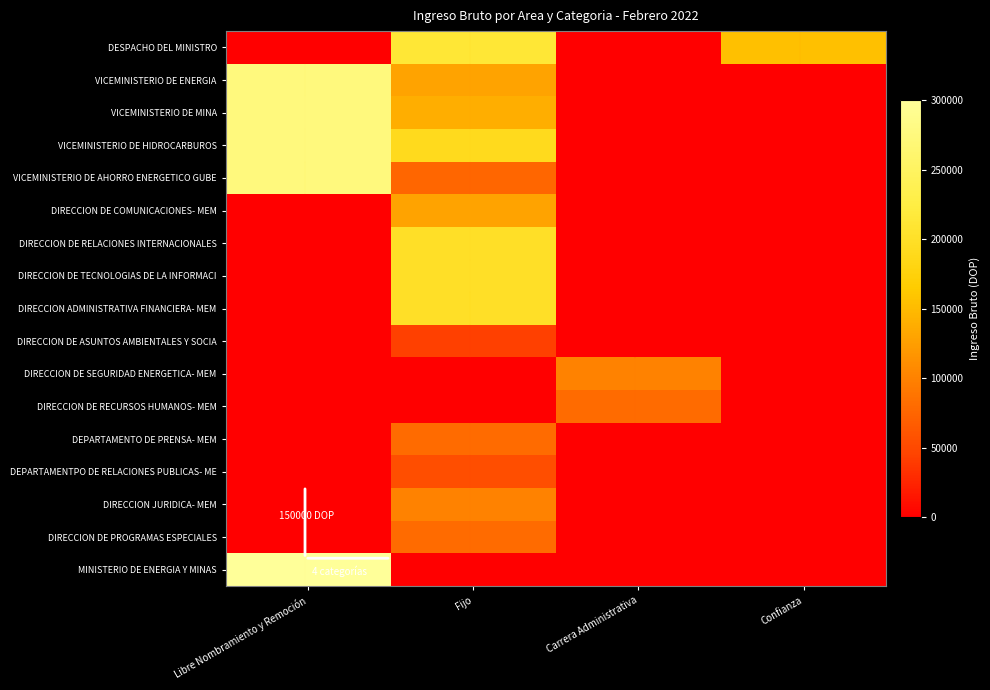

At Carrera Administrativa, list the series in order from smallest to largest.

DESPACHO DEL MINISTRO, VICEMINISTERIO DE ENERGIA, VICEMINISTERIO DE MINA, VICEMINISTERIO DE HIDROCARBUROS, VICEMINISTERIO DE AHORRO ENERGETICO GUBE, DIRECCION DE COMUNICACIONES- MEM, DIRECCION DE RELACIONES INTERNACIONALES, DIRECCION DE TECNOLOGIAS DE LA INFORMACI, DIRECCION ADMINISTRATIVA FINANCIERA- MEM, DIRECCION DE ASUNTOS AMBIENTALES Y SOCIA, DEPARTAMENTO DE PRENSA- MEM, DEPARTAMENTPO DE RELACIONES PUBLICAS- ME, DIRECCION JURIDICA- MEM, DIRECCION DE PROGRAMAS ESPECIALES, MINISTERIO DE ENERGIA Y MINAS, DIRECCION DE RECURSOS HUMANOS- MEM, DIRECCION DE SEGURIDAD ENERGETICA- MEM